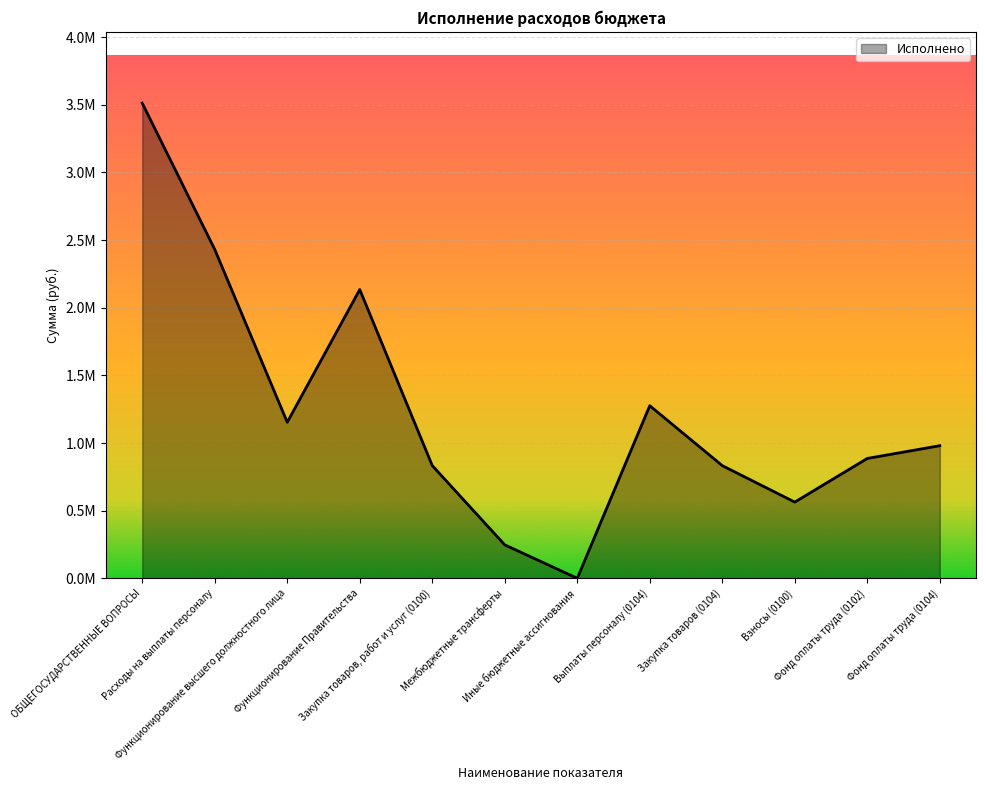

Is this an area chart (filled region under the line)?

Yes